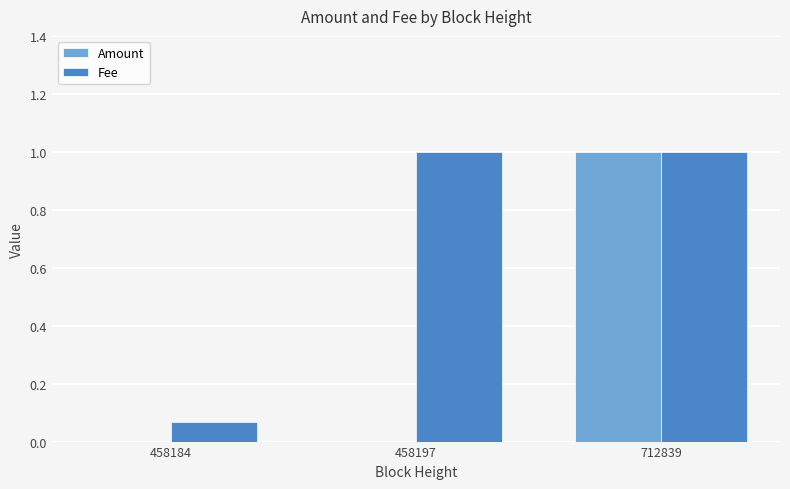

What are all the series names shown in the legend?

Amount, Fee